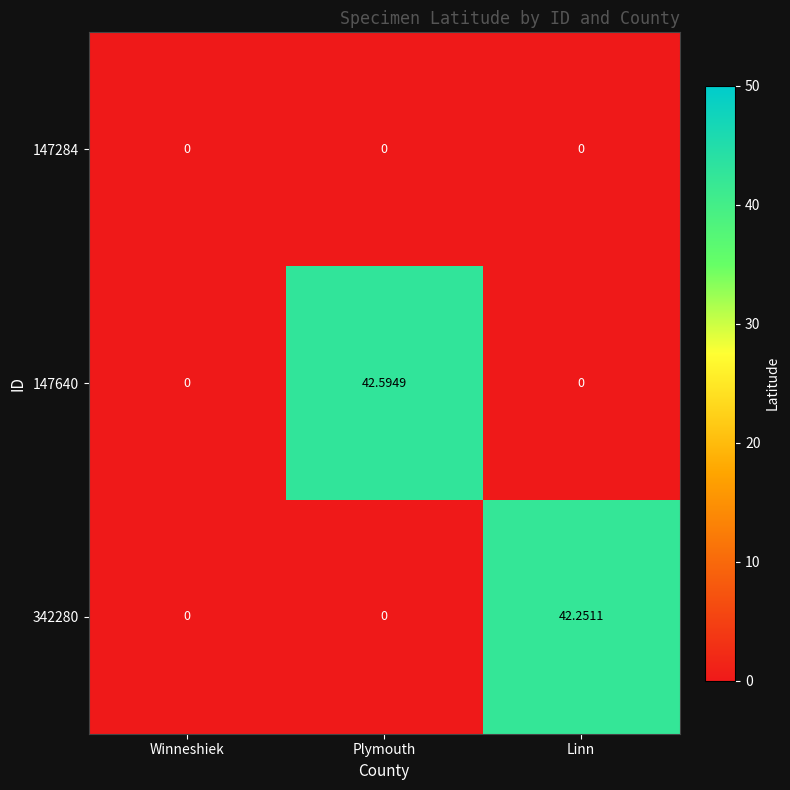

Is the value of 147640 at Plymouth greater than the value of 342280 at Plymouth?

Yes